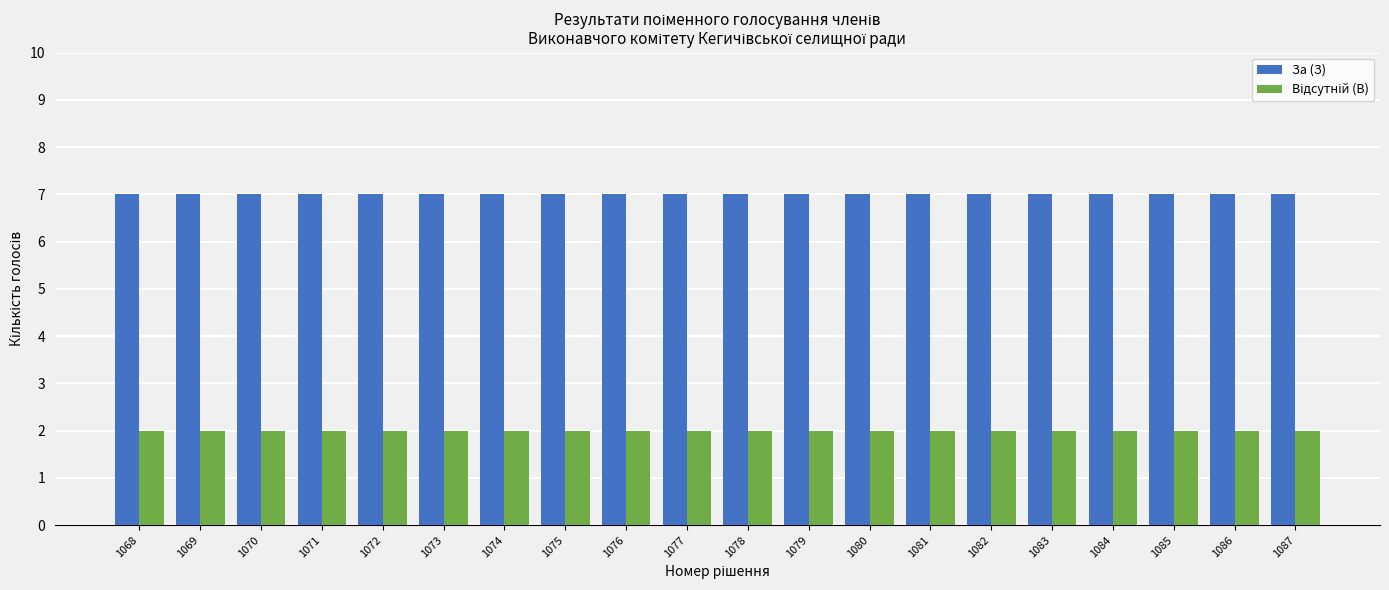

What is the smallest value displayed?

2